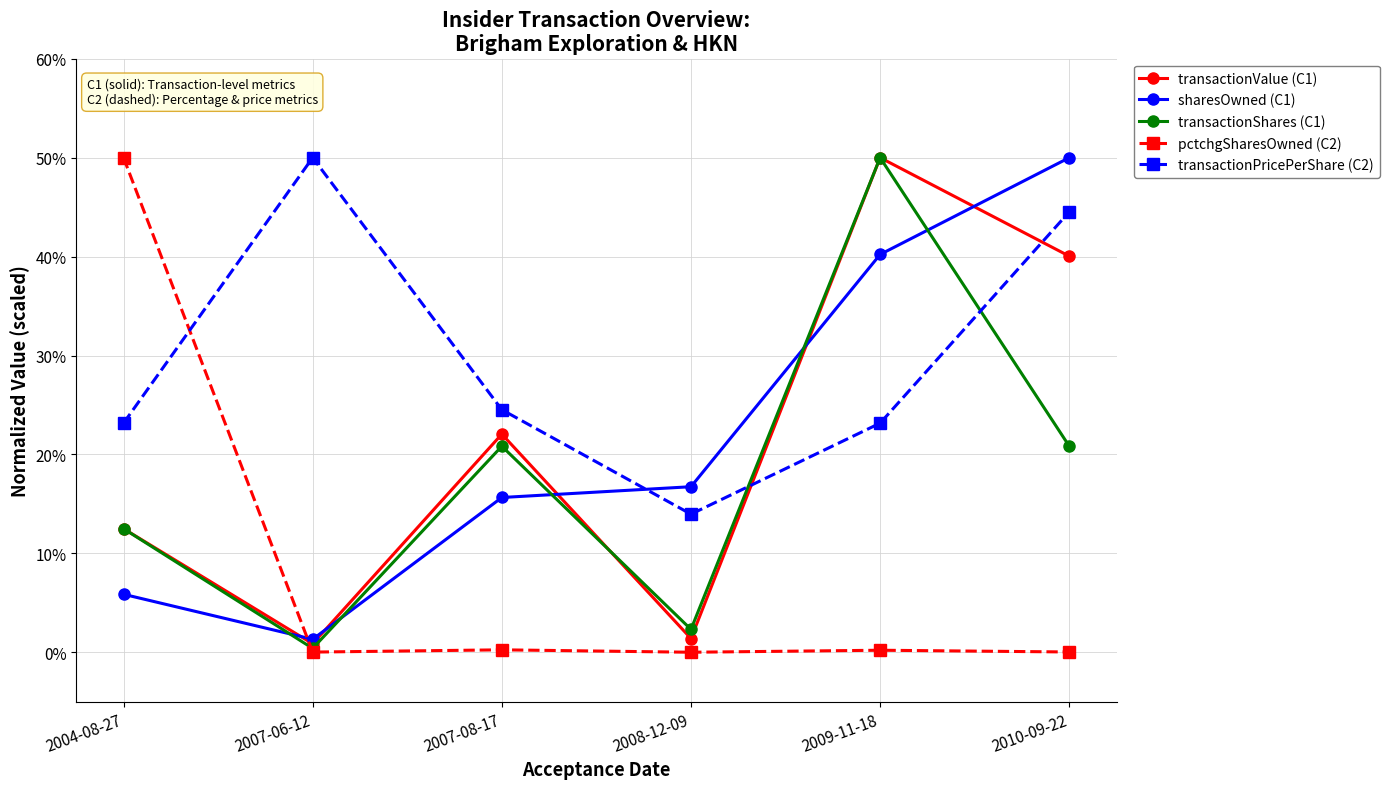

True or false: pctchgSharesOwned (C2) has more than 0 interior local peaks.

True